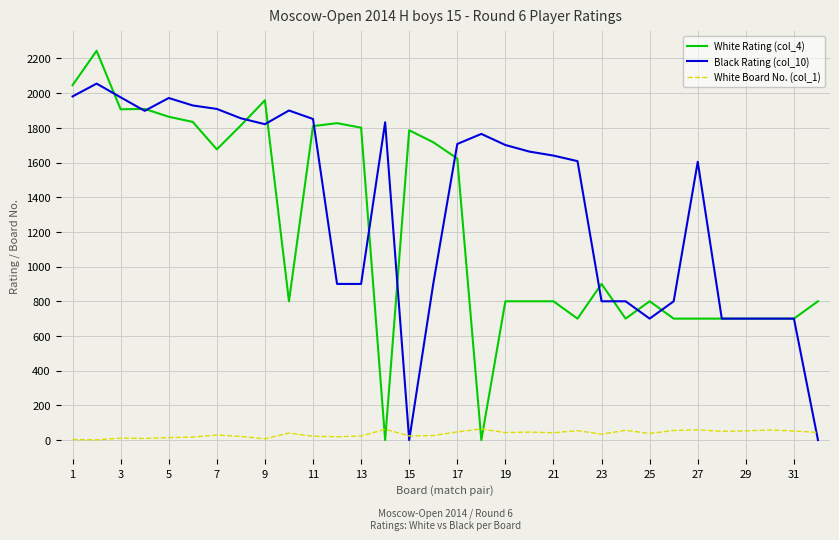

Rank the series by their maximum value, from highest to lowest.

White Rating (col_4), Black Rating (col_10), White Board No. (col_1)